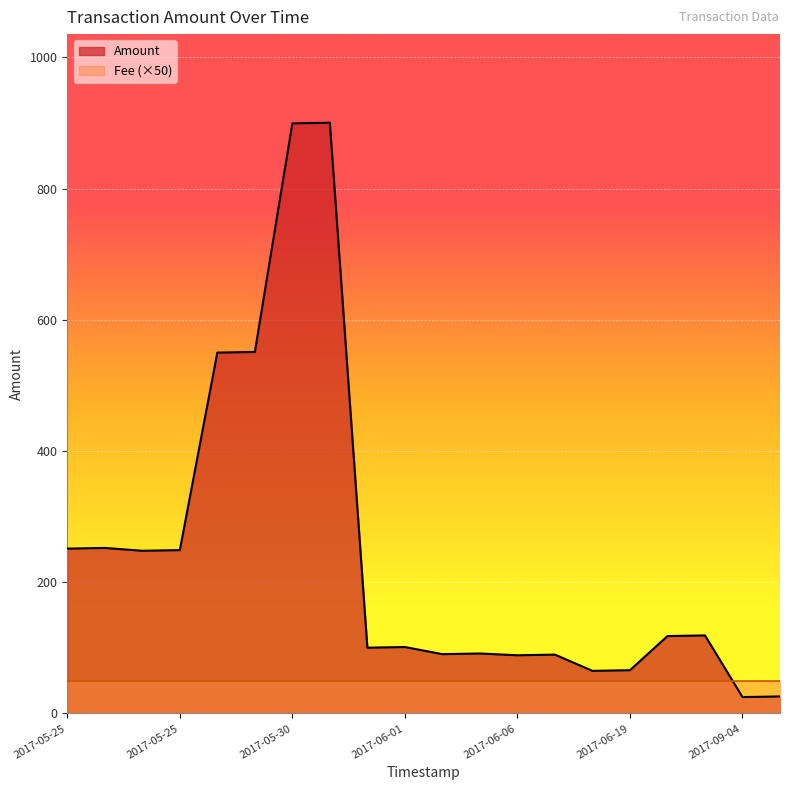

Does the chart display data point markers on the line(s)?

No